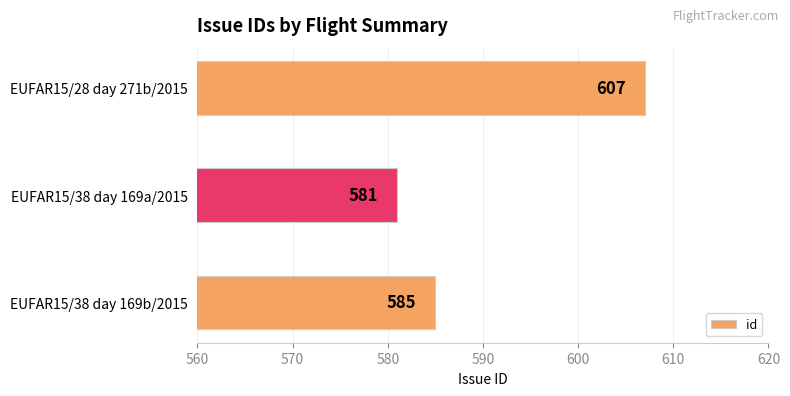

Approximately how many times larger is the value at EUFAR15/28 day 271b/2015 compared to EUFAR15/38 day 169a/2015?

1.0